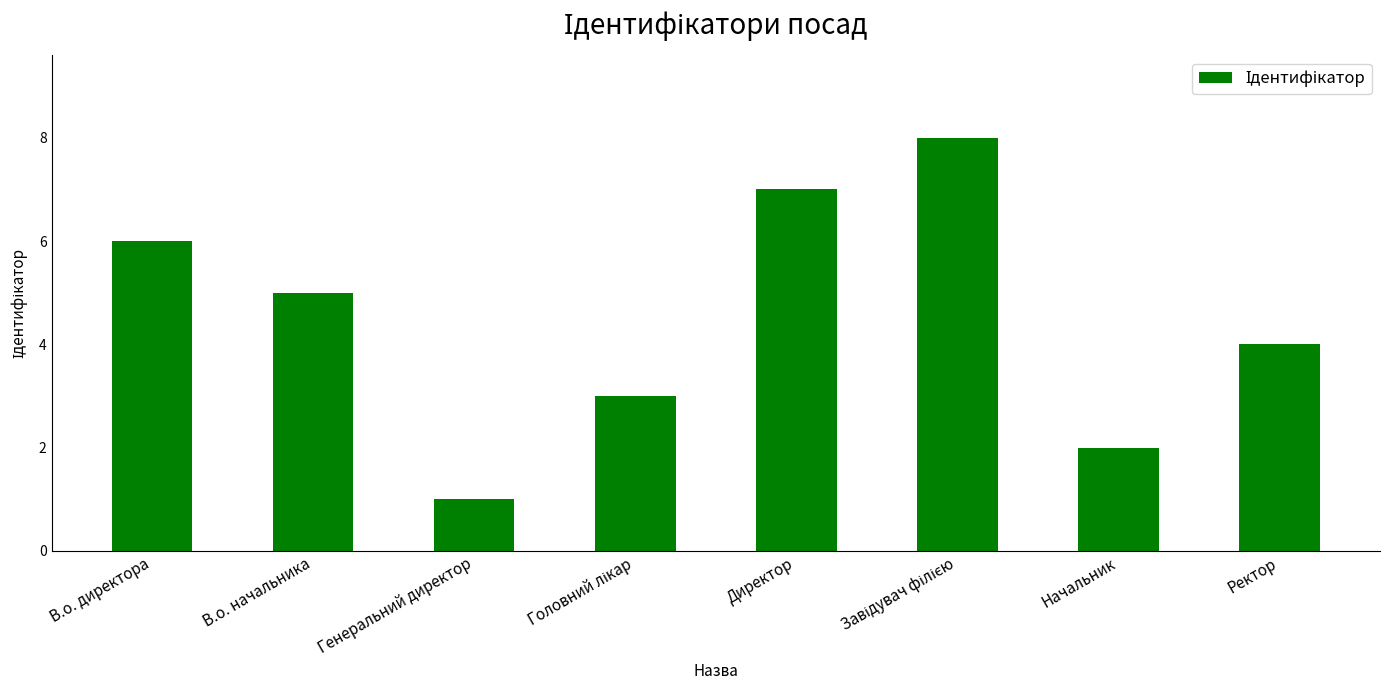

What is the sum of all values?

36